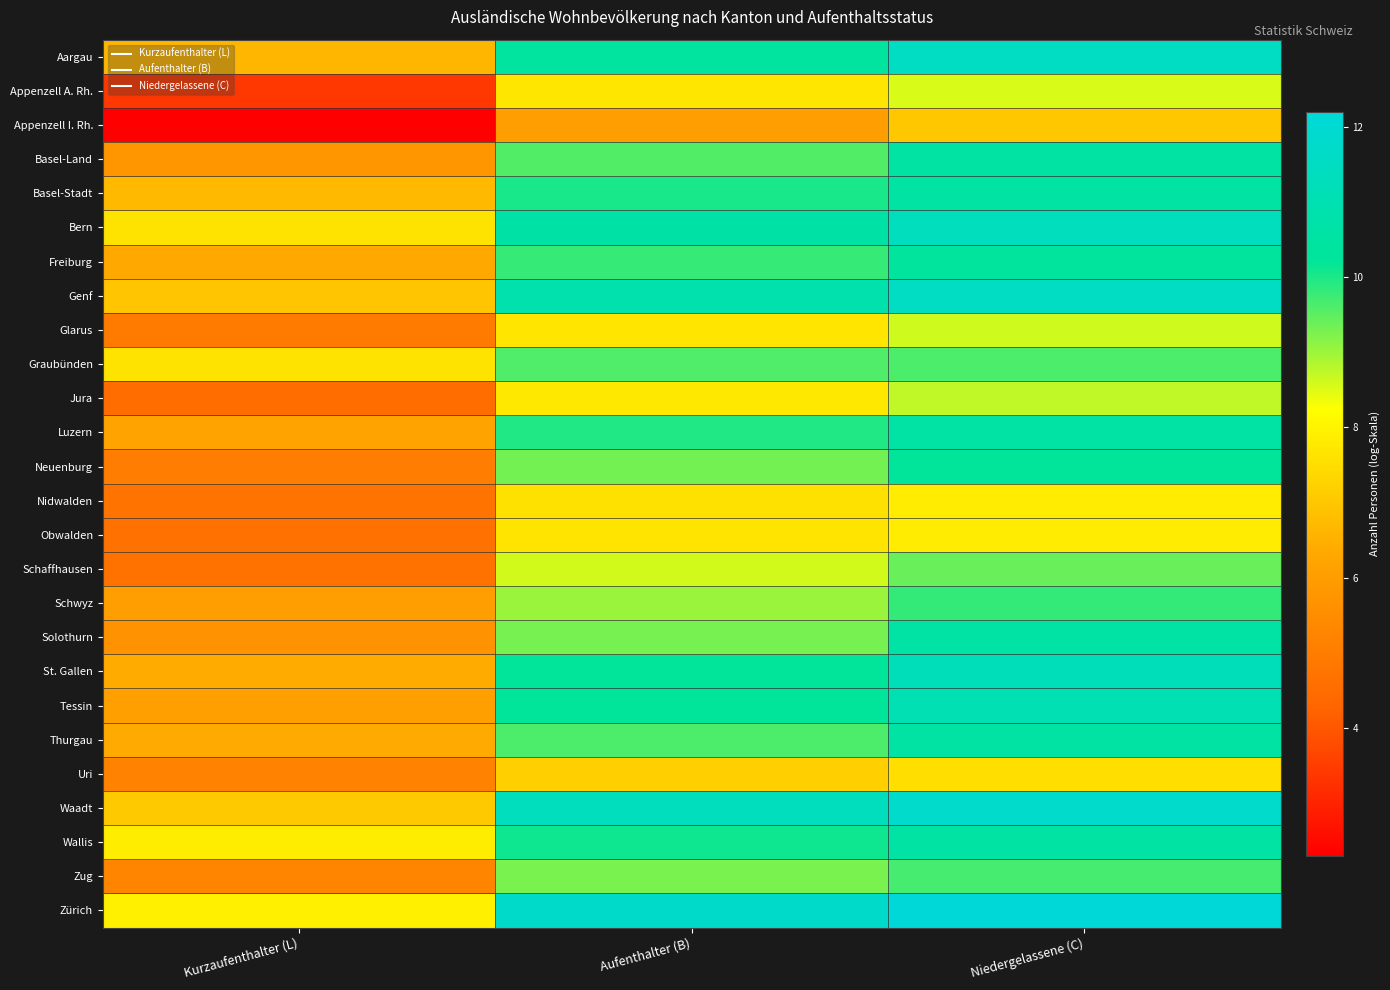

List the series in order of their peak value, lowest first.

Appenzell I. Rh., Uri, Nidwalden, Obwalden, Appenzell A. Rh., Glarus, Jura, Schaffhausen, Graubünden, Zug, Schwyz, Neuenburg, Freiburg, Basel-Stadt, Basel-Land, Thurgau, Wallis, Solothurn, Luzern, Tessin, St. Gallen, Bern, Aargau, Genf, Waadt, Zürich